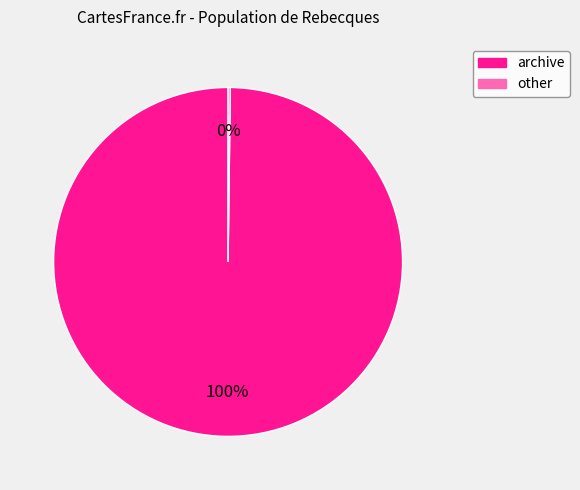

Which category accounts for the majority?

archive